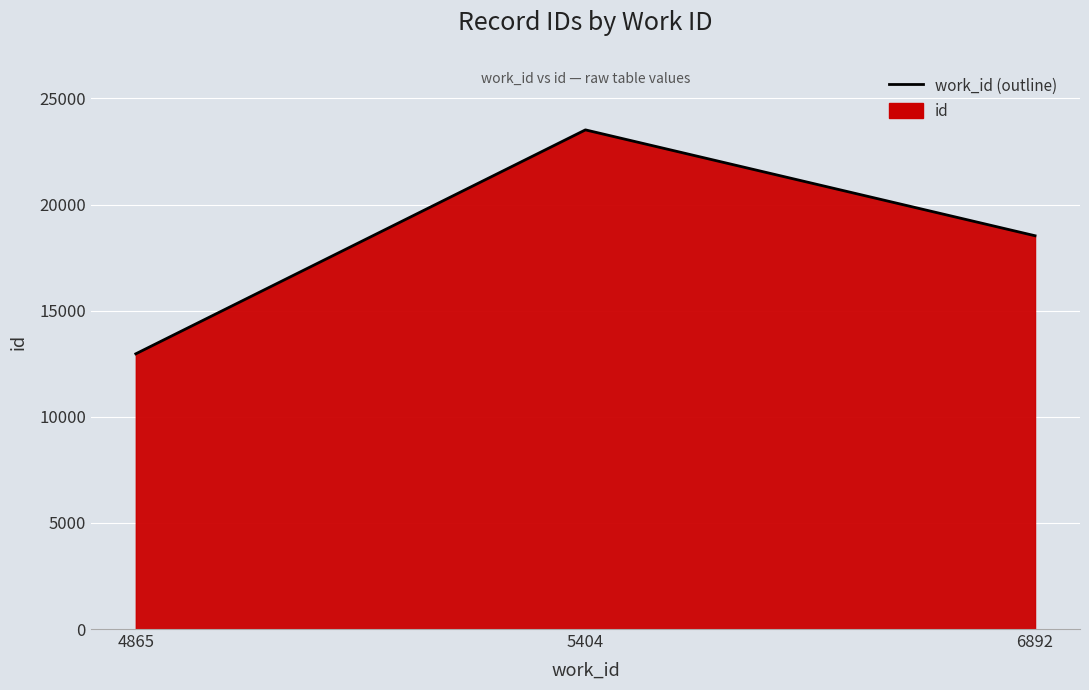

At which label does the data first exceed 18529?

5404